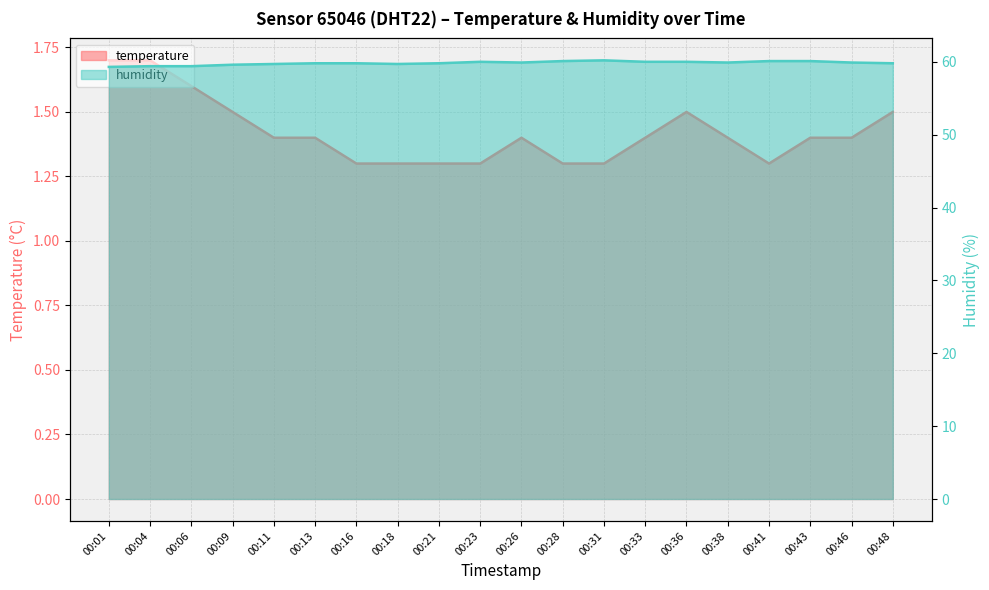

List the series in order of their peak value, highest first.

humidity, temperature